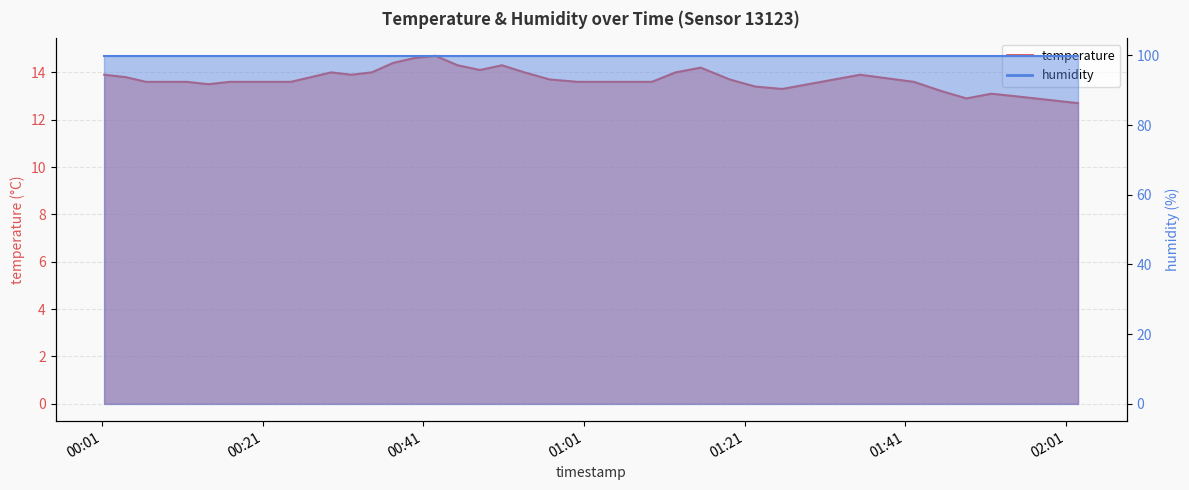

Reading right to left, list all the values displayed in this chart.

12.7	12.8	12.9	13.0	13.1	12.9	13.2	13.6	13.9	13.3	13.4	13.7	14.2	14.0	13.6	13.6	13.6	13.6	13.7	14.0	14.3	14.1	14.3	14.7	14.6	14.4	14.0	13.9	14.0	13.8	13.6	13.6	13.6	13.6	13.5	13.6	13.6	13.6	13.8	13.9